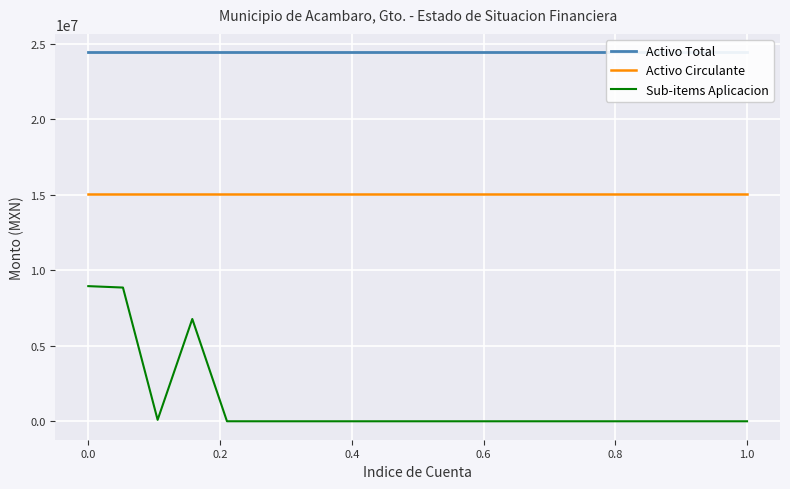

What is the value of the Activo Circulante point at the 14th from the left?

15060328.7